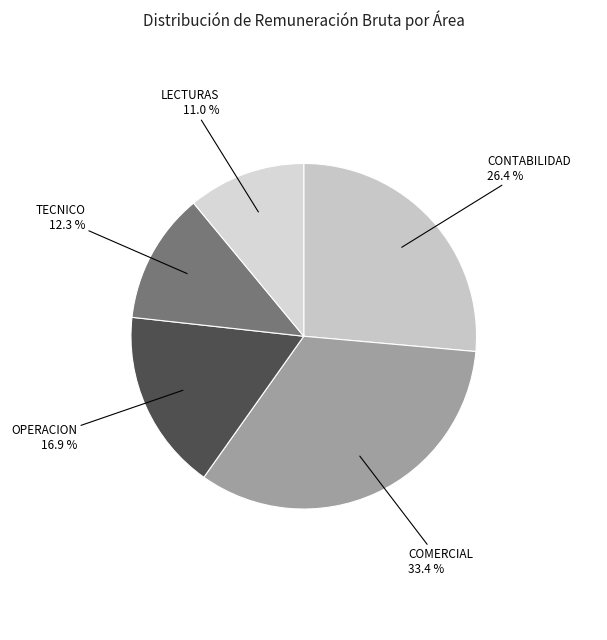

What is the total percentage of TECNICO and OPERACION?

29.2%